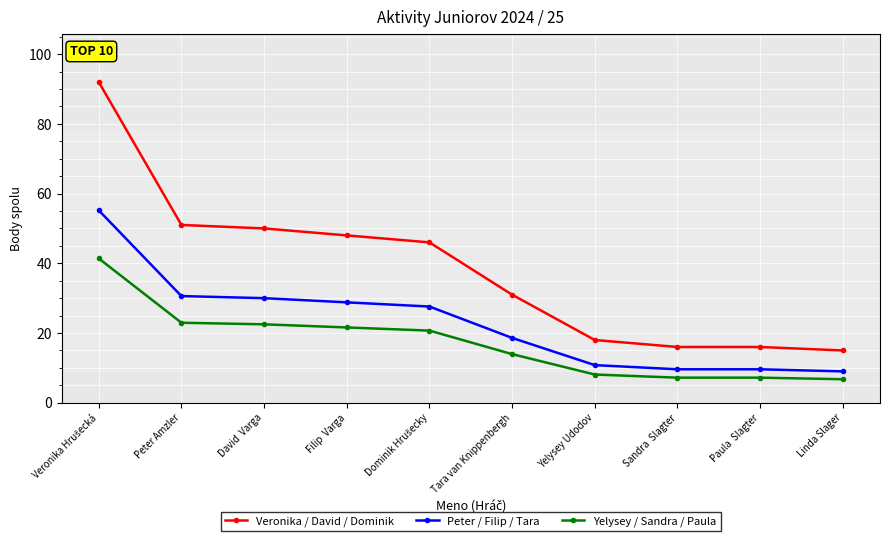

What is the sum of the Veronika / David / Dominik values at Peter Amzler and Paula  Slagter?

67.0